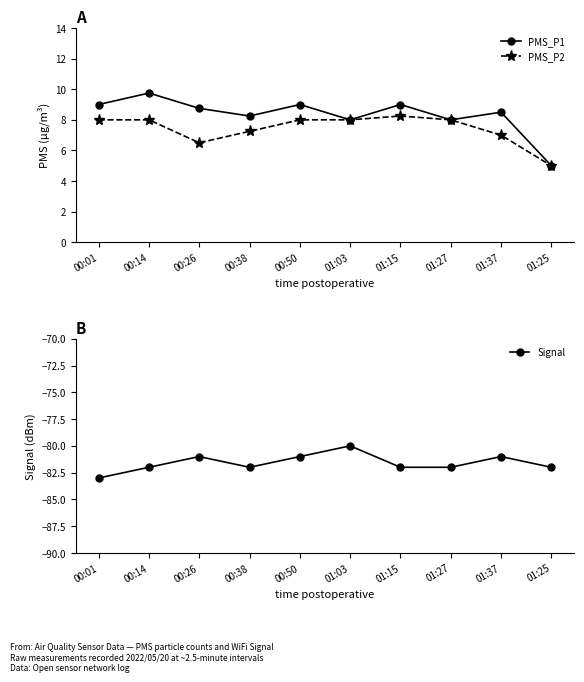

What is the sum of all PMS_P2 values?

74.0